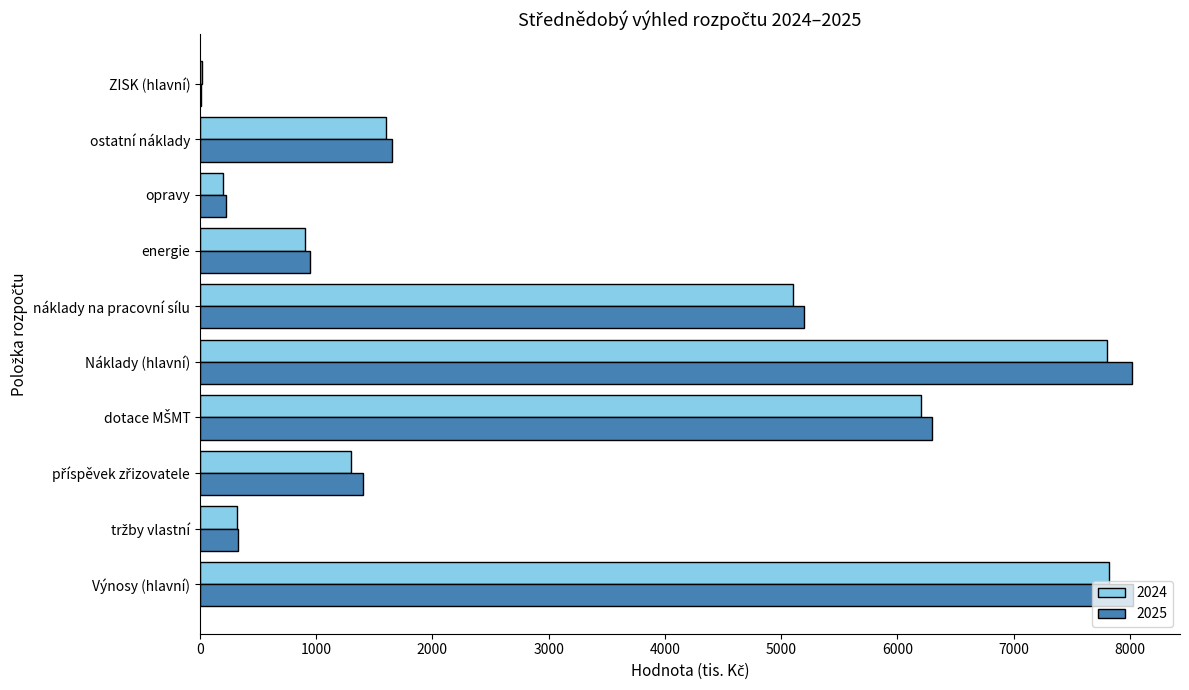

What is the sum of all 2024 values?

31260